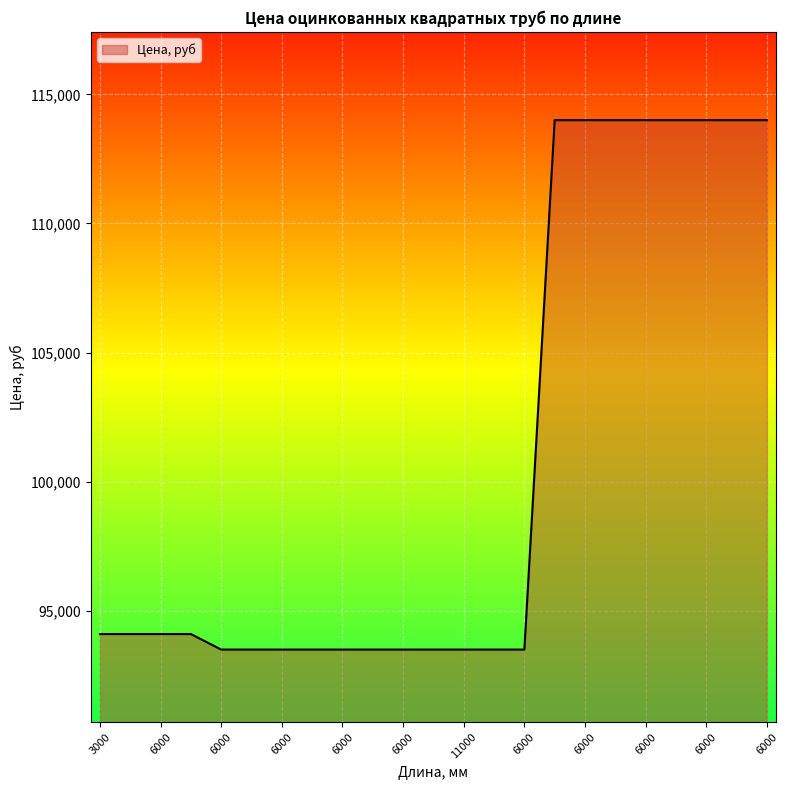

Count the number of data series in this chart.

1